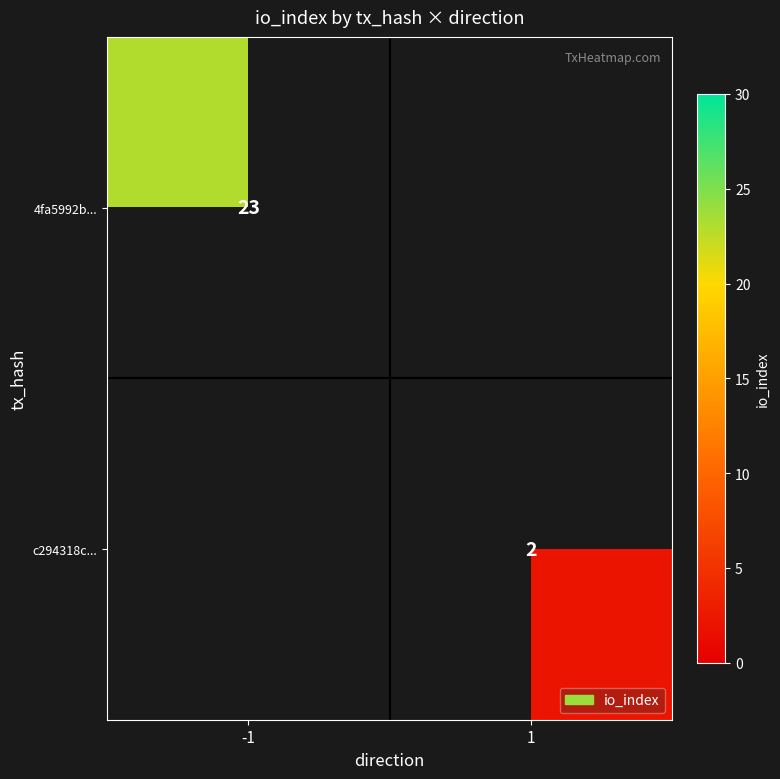

The value of 4fa5992b... at -1 is 13. True or false?

False